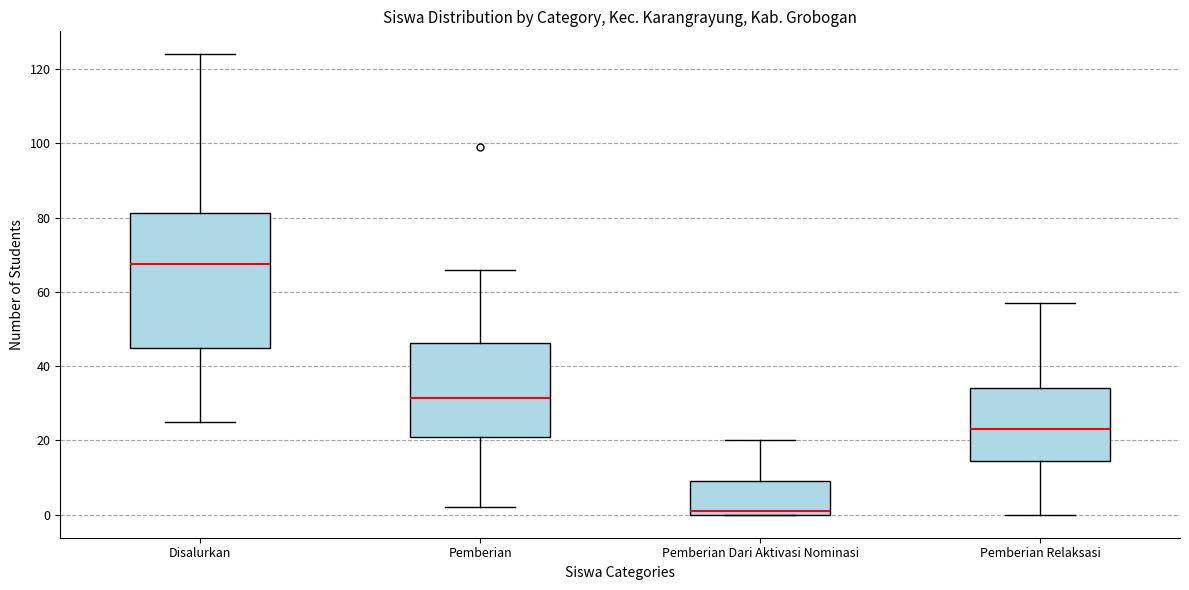

Where does the upper whisker of the box for Disalurkan end on the y-axis? The values are not printed on the chart, so give them approximately, as read against the axis.

124